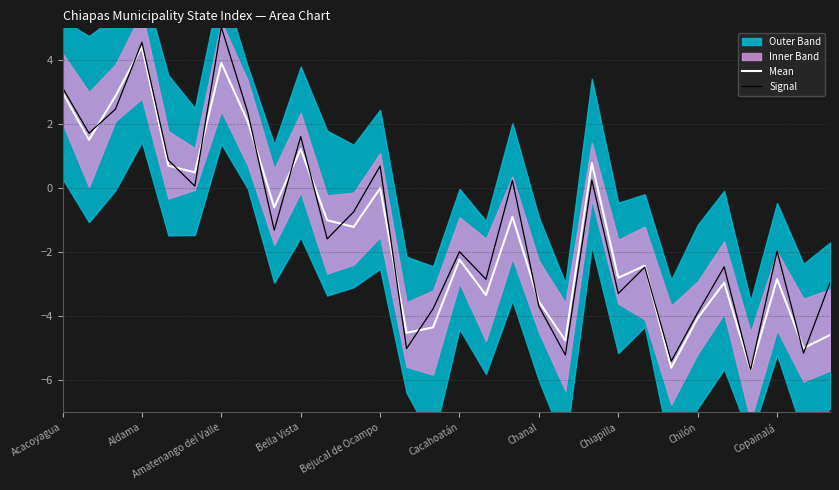

How many data points in Mean are above -1?

14